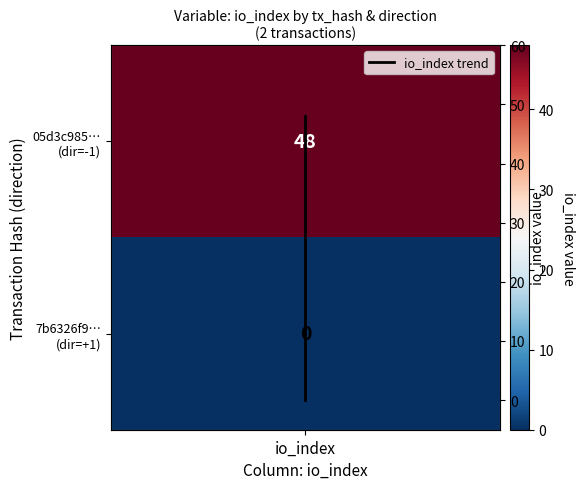

Rank the categories by value from lowest to highest.

io_index, io_index